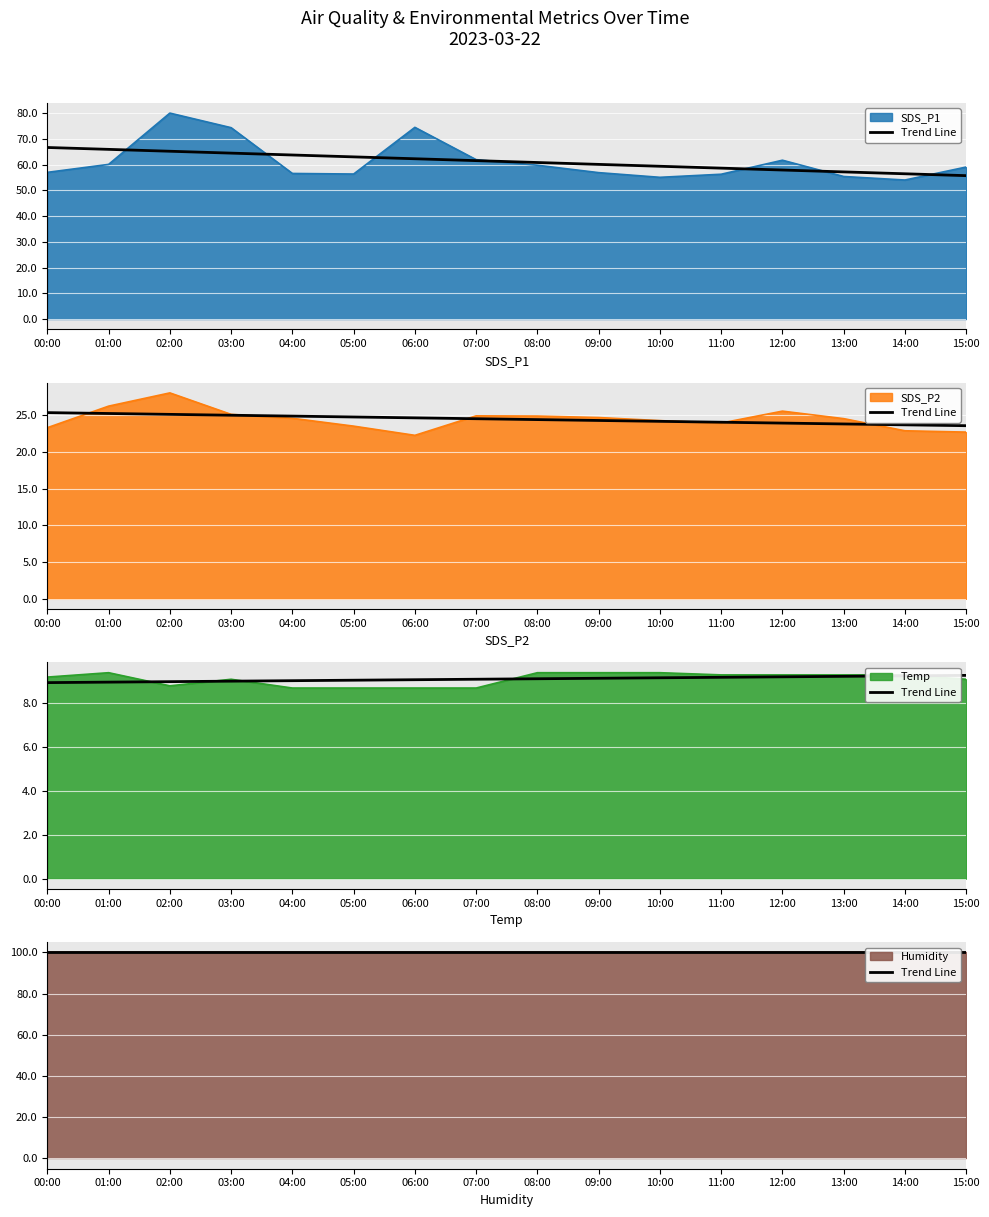

True or false: SDS_P2 and Temp intersect in this chart.

False